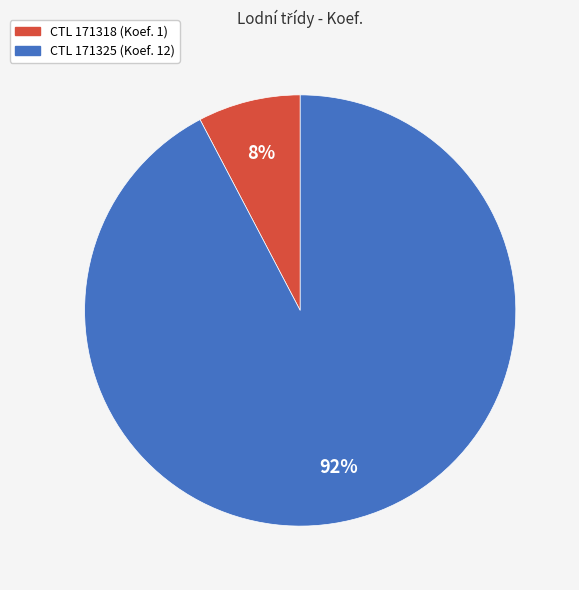

To the nearest percent, what is the average slice percentage?

50%